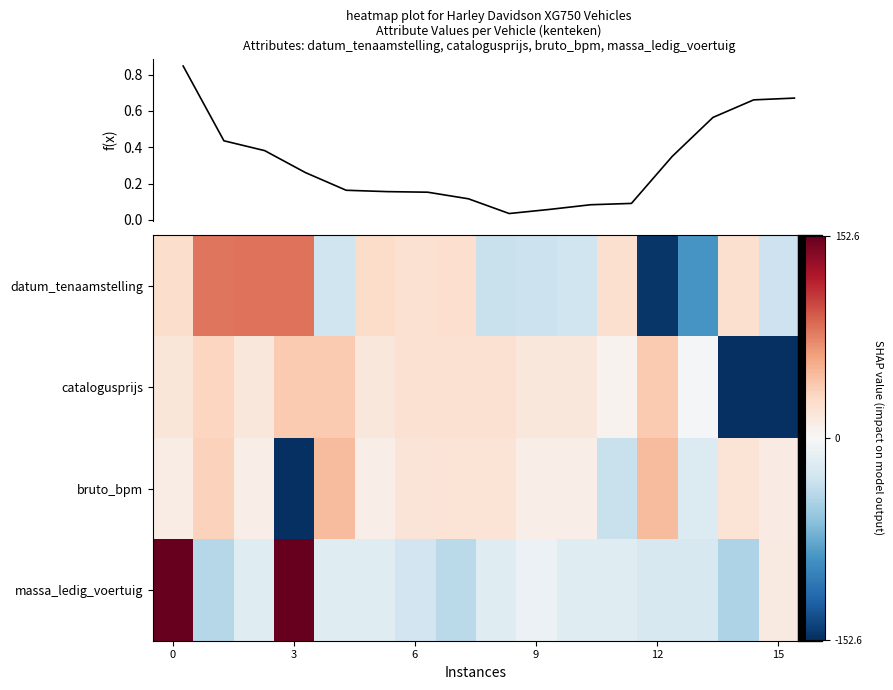

What is the sum of the datum_tenaamstelling values at 3 and 6?

1.7